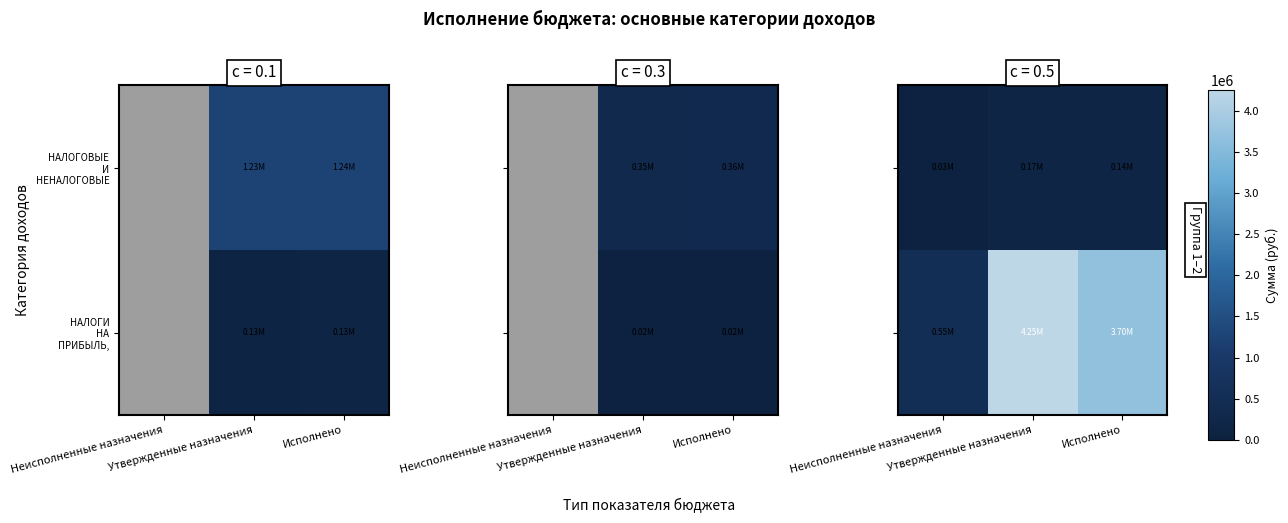

Where does the НАЛОГОВЫЕ И НЕНАЛОГОВЫЕ series first go above 139212?

Утвержденные назначения